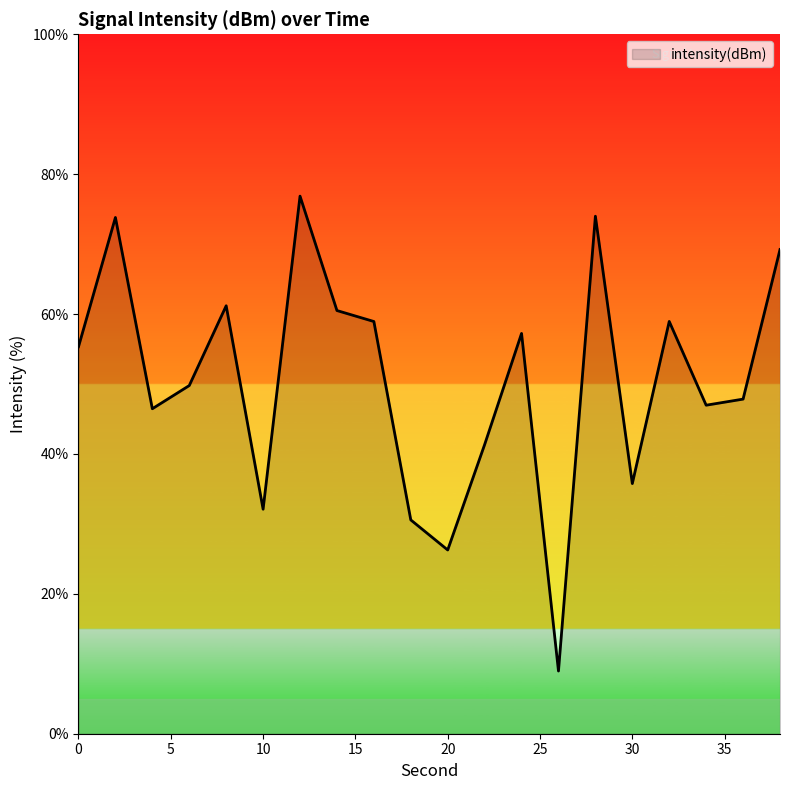

What is the minimum value shown in the chart?

9.0